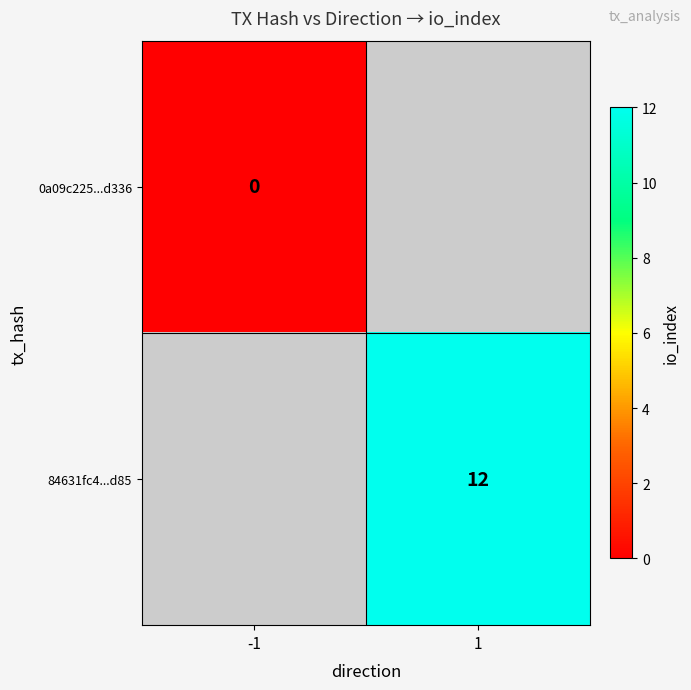

The 84631fc4...d85 series shows 12 at 1. True or false?

True